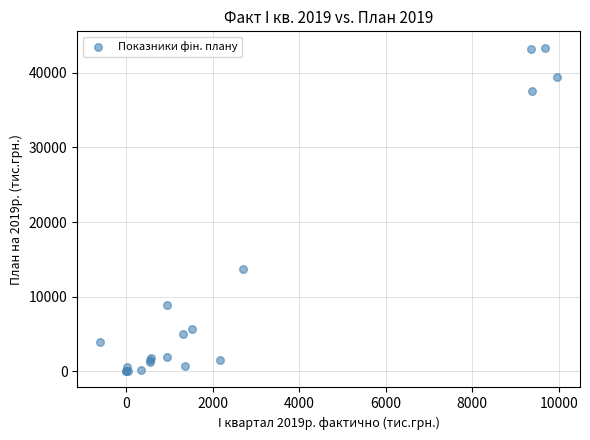

What Y value in the scatter plot is closest to 21696?

13679.7